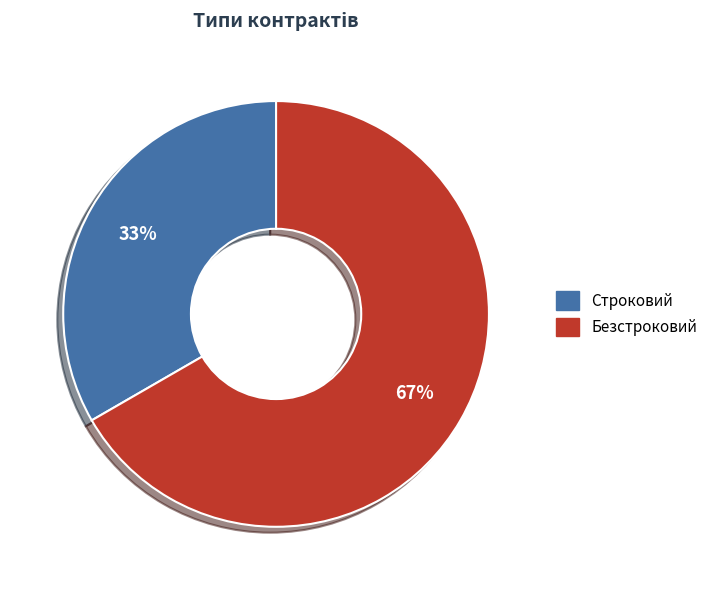

Do Безстроковий and Строковий together represent more than half of the pie?

Yes